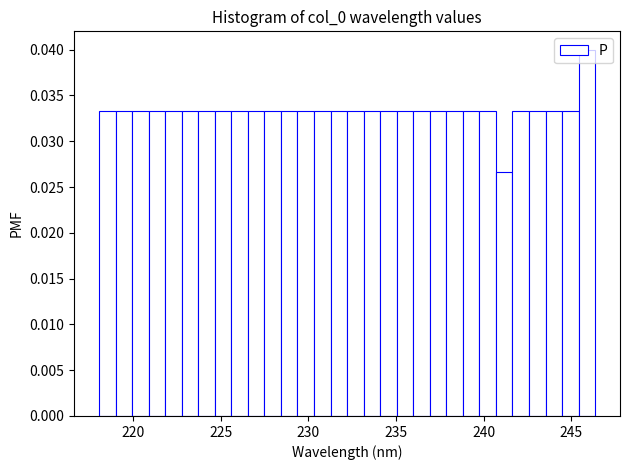

Read against the x-axis, roughly where is the centre of the tallest bar?

246.0